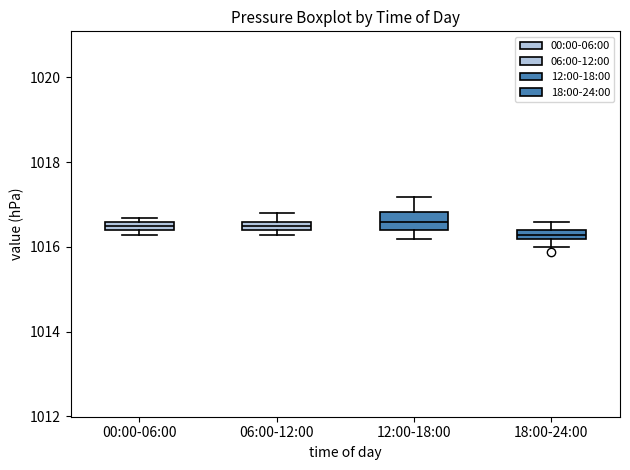

Which box is the tallest, from its lower edge to its upper edge?

12:00-18:00